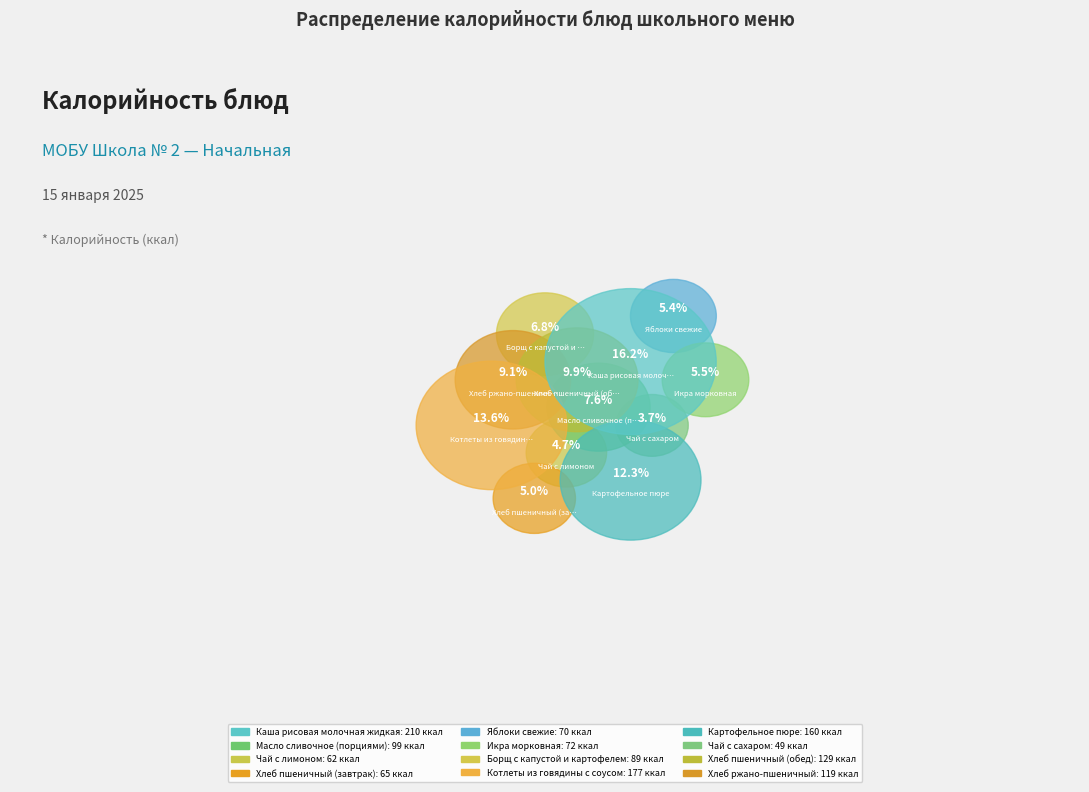

Rank the categories by value from highest to lowest.

Каша рисовая молочная жидкая, Котлеты из говядины с соусом томатным, Картофельное пюре, Хлеб пшеничный (обед), Хлеб ржано-пшеничный, Масло сливочное (порциями), Борщ с капустой и картофелем, Икра морковная, Яблоки свежие, Хлеб пшеничный (завтрак), Чай с лимоном, Чай с сахаром